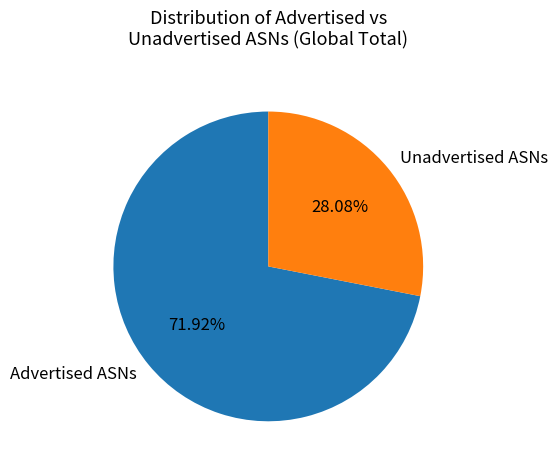

What is the majority slice?

Advertised ASNs